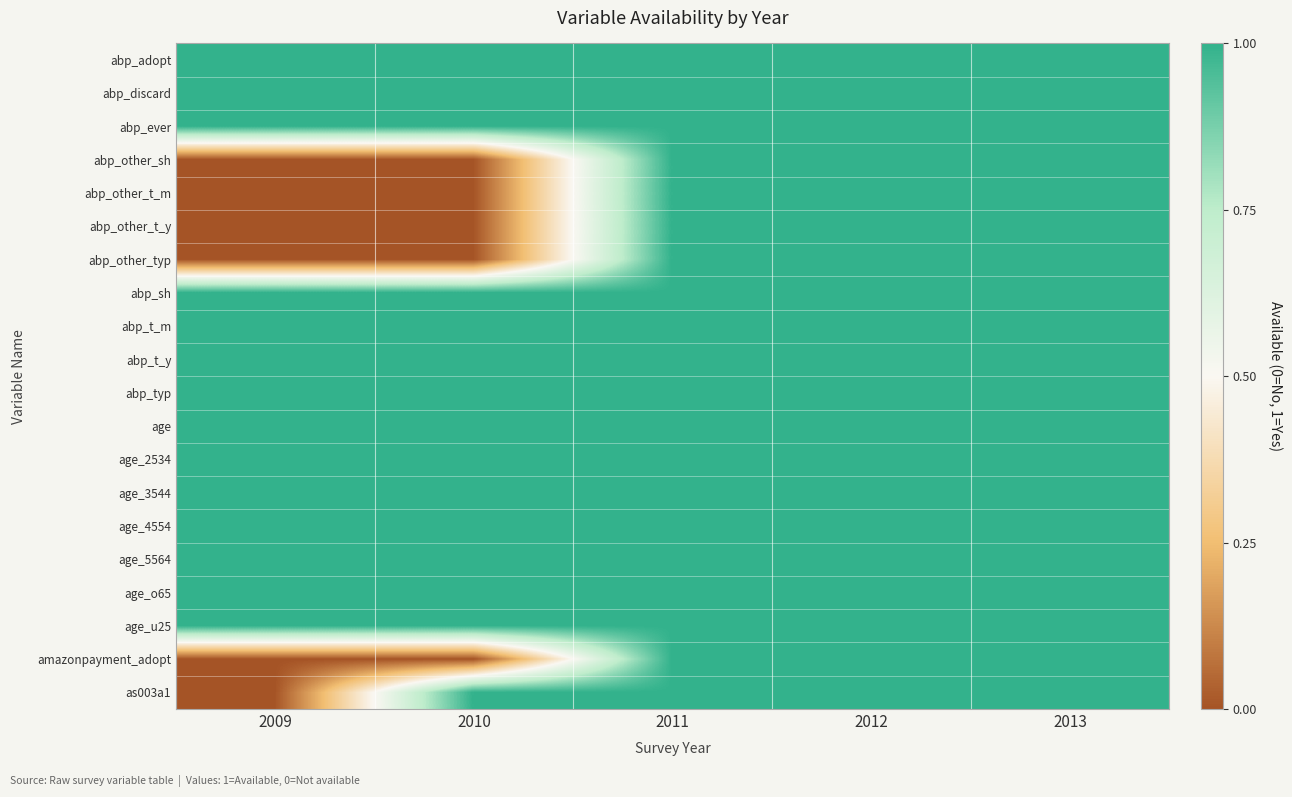

Reading left to right, transcribe all the data shown in this chart.

abp_adopt: 2009=1	2010=1	2011=1	2012=1	2013=1
abp_discard: 2009=1	2010=1	2011=1	2012=1	2013=1
abp_ever: 2009=1	2010=1	2011=1	2012=1	2013=1
abp_other_sh: 2009=0	2010=0	2011=1	2012=1	2013=1
abp_other_t_m: 2009=0	2010=0	2011=1	2012=1	2013=1
abp_other_t_y: 2009=0	2010=0	2011=1	2012=1	2013=1
abp_other_typ: 2009=0	2010=0	2011=1	2012=1	2013=1
abp_sh: 2009=1	2010=1	2011=1	2012=1	2013=1
abp_t_m: 2009=1	2010=1	2011=1	2012=1	2013=1
abp_t_y: 2009=1	2010=1	2011=1	2012=1	2013=1
abp_typ: 2009=1	2010=1	2011=1	2012=1	2013=1
age: 2009=1	2010=1	2011=1	2012=1	2013=1
age_2534: 2009=1	2010=1	2011=1	2012=1	2013=1
age_3544: 2009=1	2010=1	2011=1	2012=1	2013=1
age_4554: 2009=1	2010=1	2011=1	2012=1	2013=1
age_5564: 2009=1	2010=1	2011=1	2012=1	2013=1
age_o65: 2009=1	2010=1	2011=1	2012=1	2013=1
age_u25: 2009=1	2010=1	2011=1	2012=1	2013=1
amazonpayment_adopt: 2009=0	2010=0	2011=1	2012=1	2013=1
as003a1: 2009=0	2010=1	2011=1	2012=1	2013=1